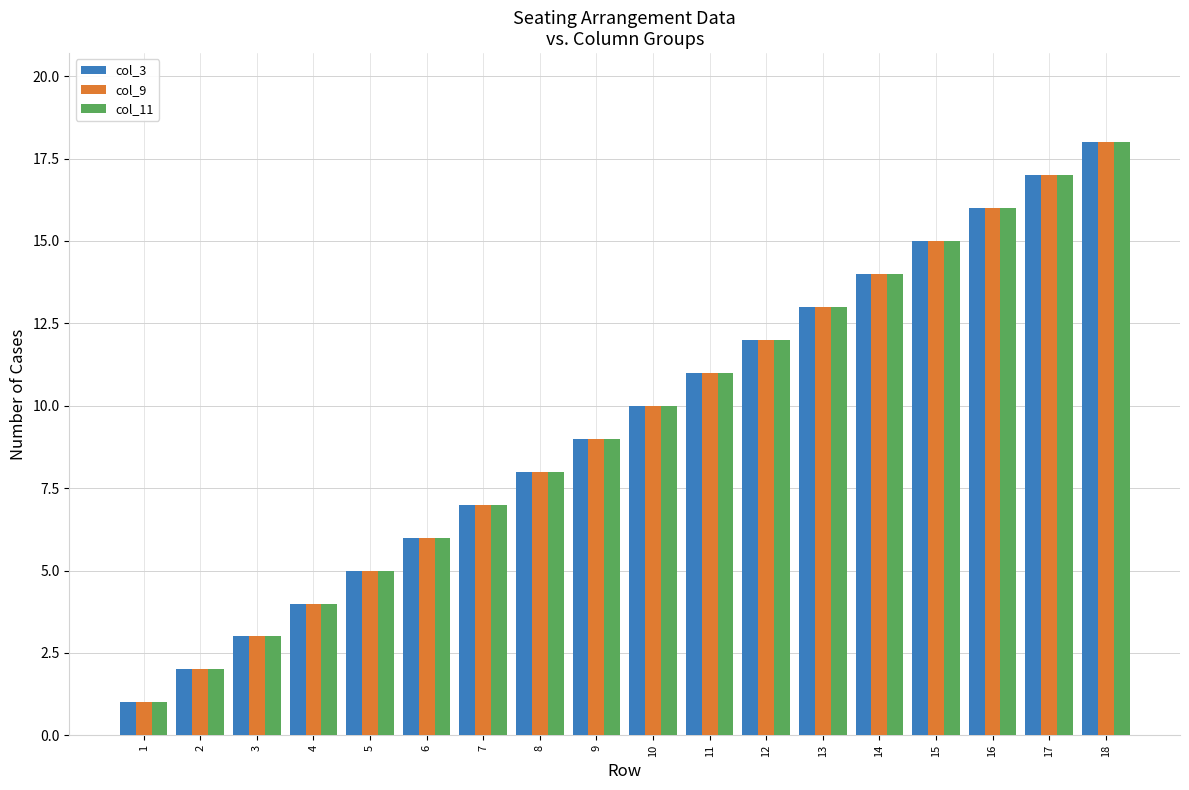

The col_9 series shows 13 at 8. True or false?

False